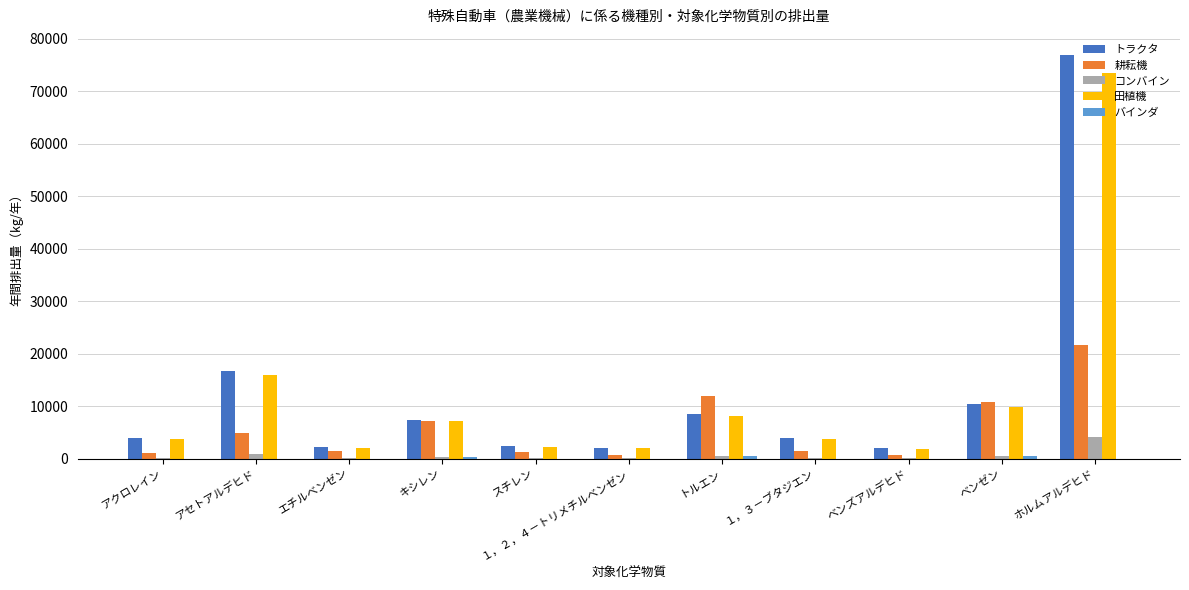

The コンバイン series shows 4116.8 at ホルムアルデヒド. True or false?

True